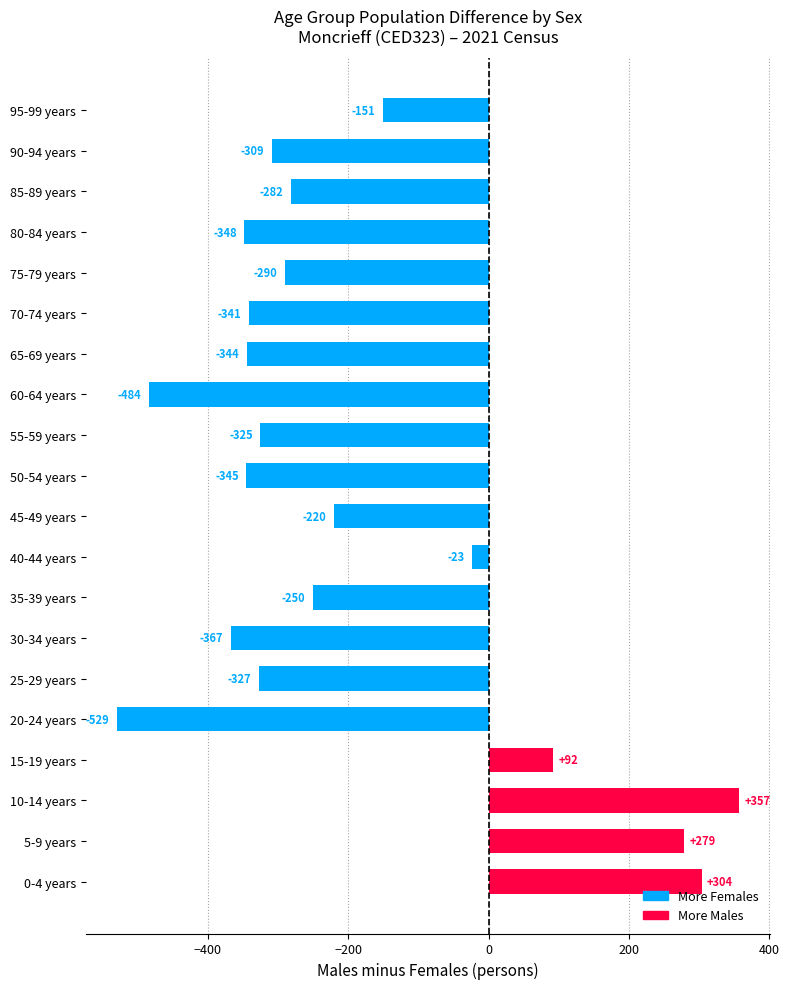

Between 95-99 years and 50-54 years, which is larger?

95-99 years